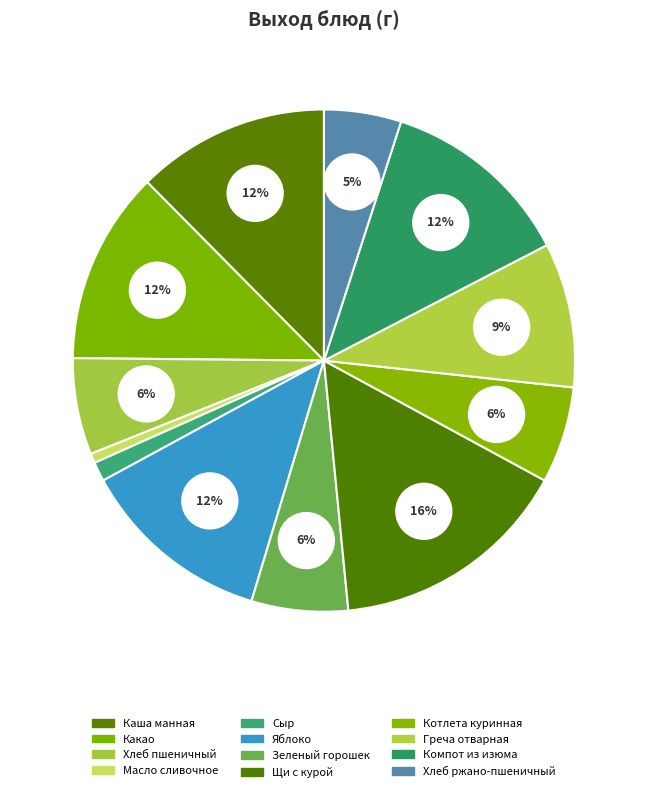

Is Сыр the majority of the pie?

No